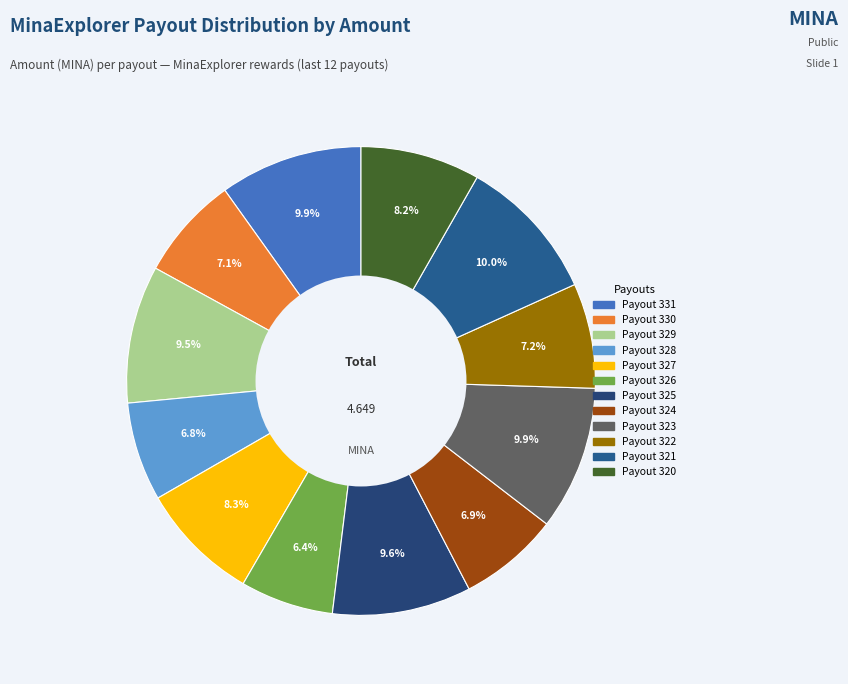

Count the number of slices in the pie.

12